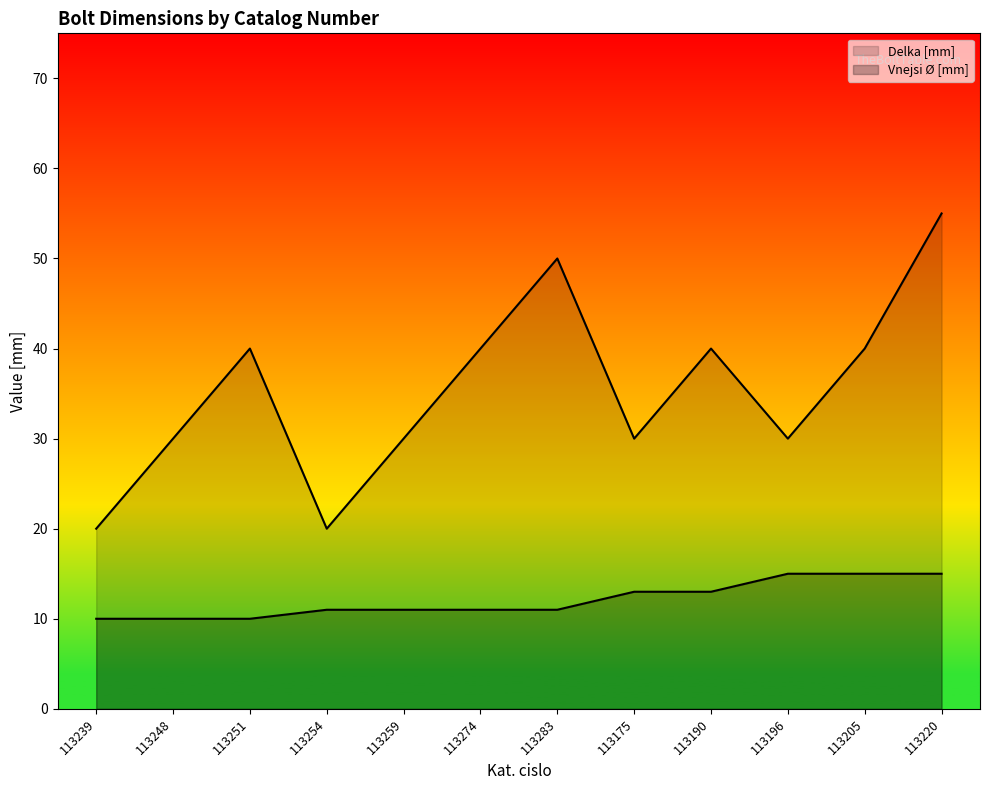

What is the difference between the highest and lowest values at 113248?

20